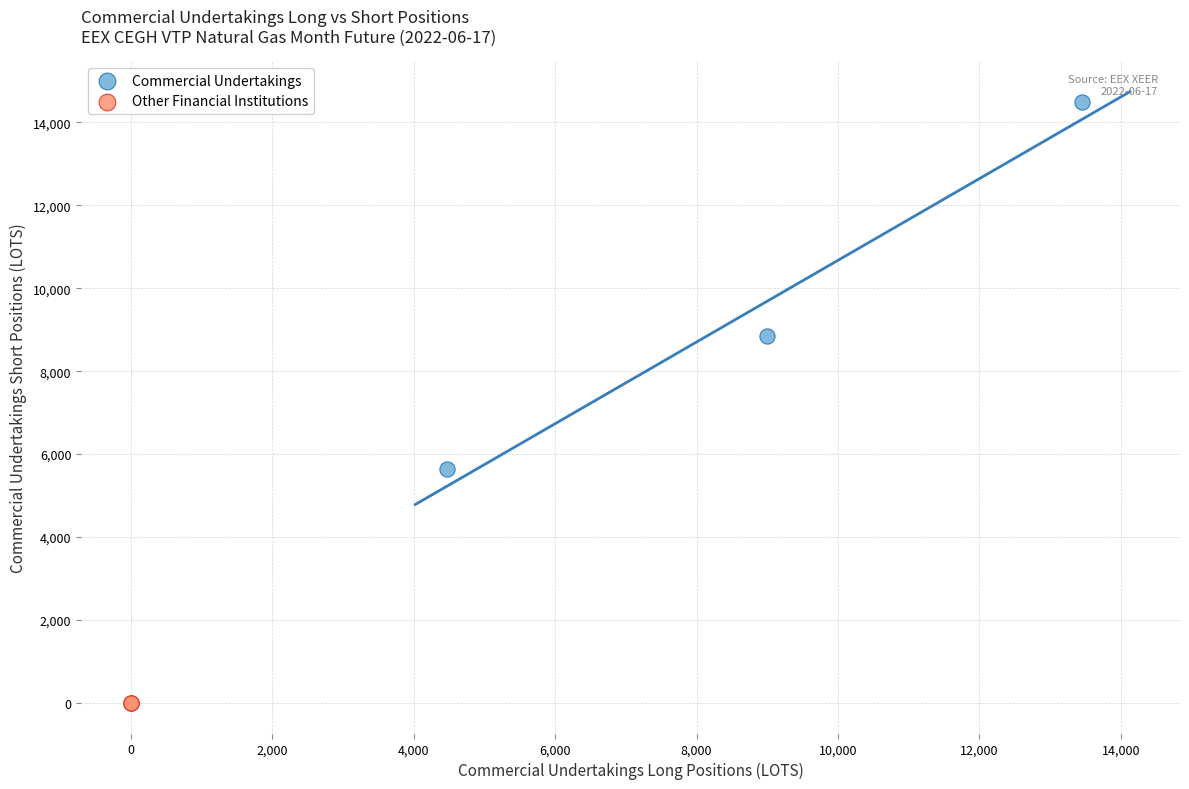

Which series reaches the minimum Y coordinate?

Other Financial Institutions